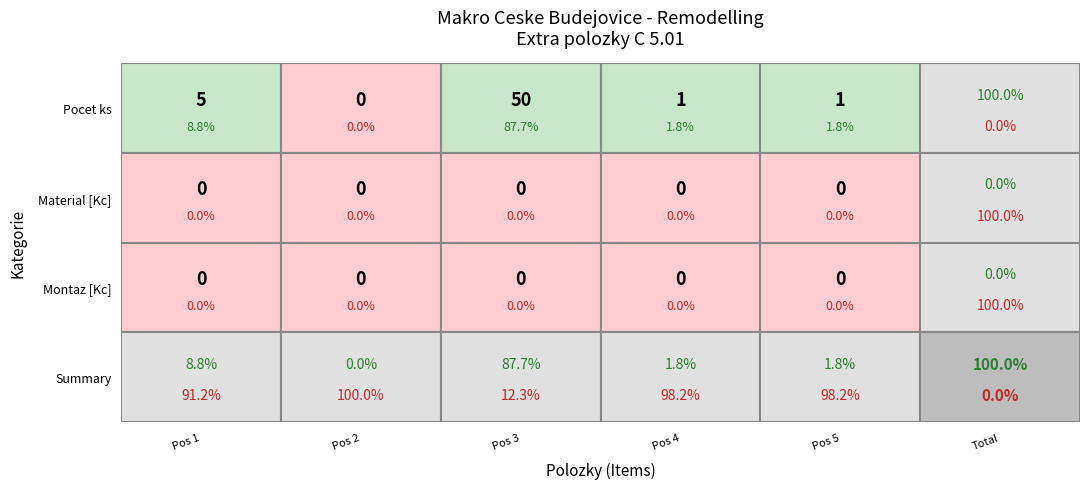

At how many categories does at least one series exceed 48?

1